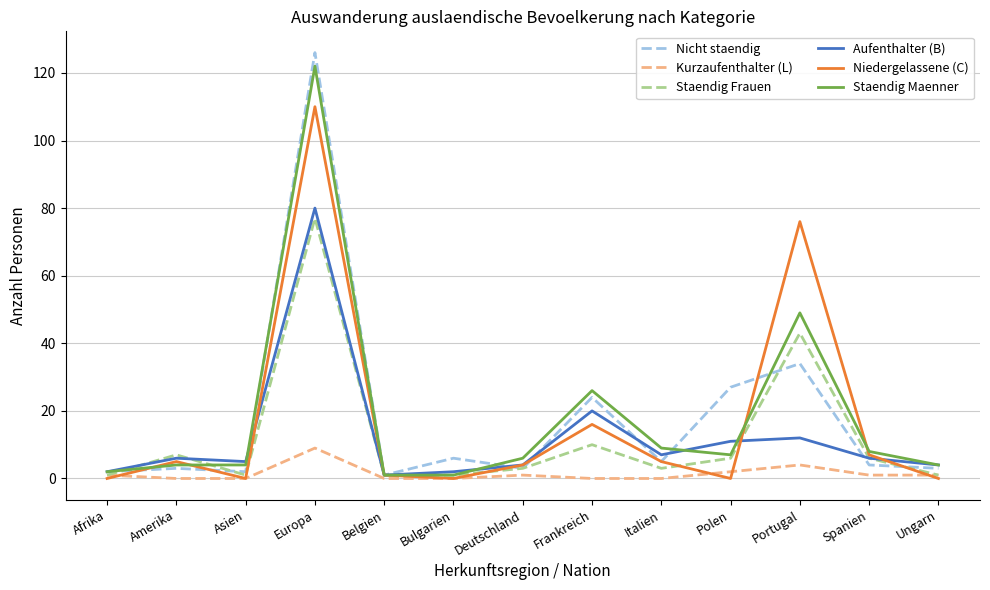

True or false: Staendig Maenner has more than 2 interior local peaks.

True